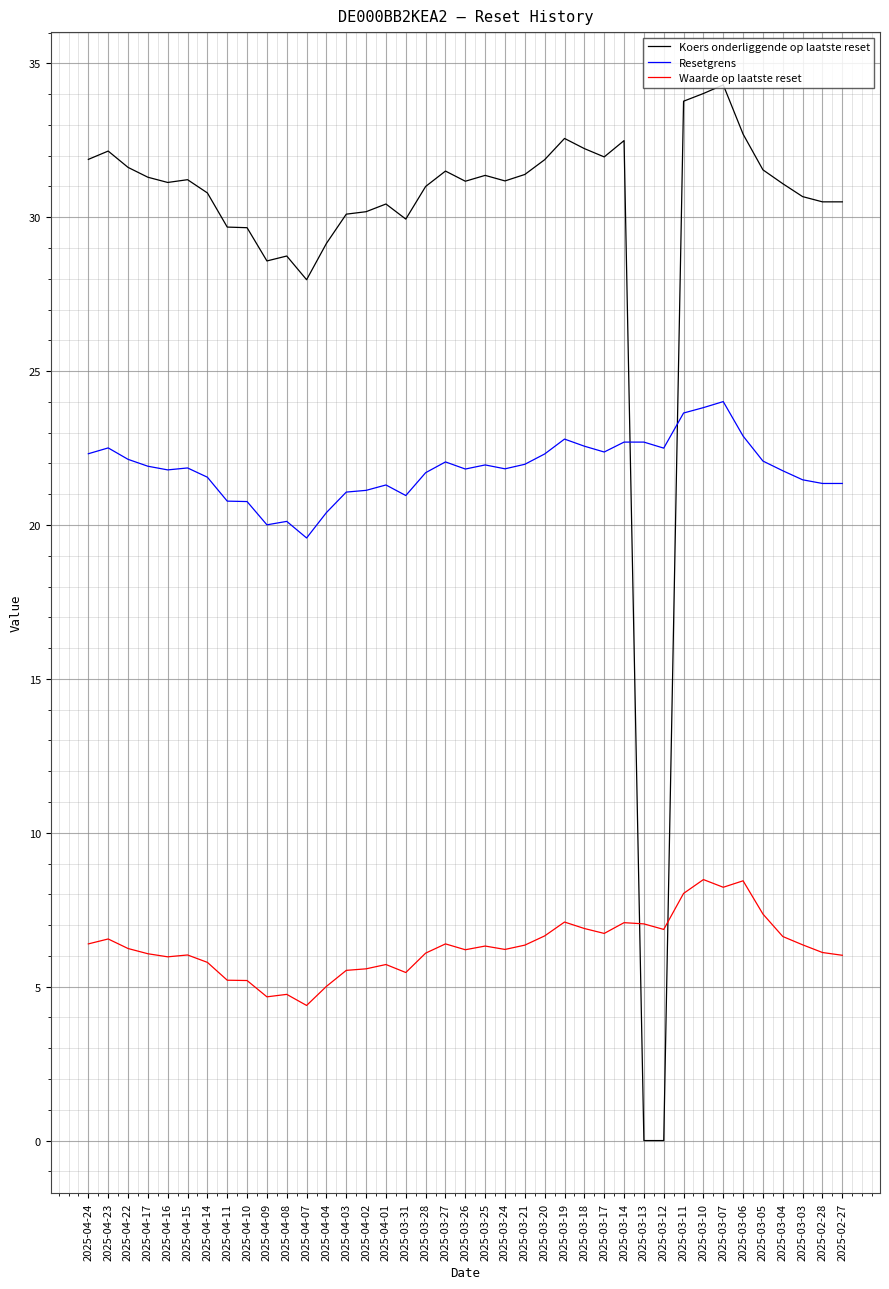

What is the difference between the Waarde op laatste reset values at 2025-03-05 and 2025-03-27?

1.0